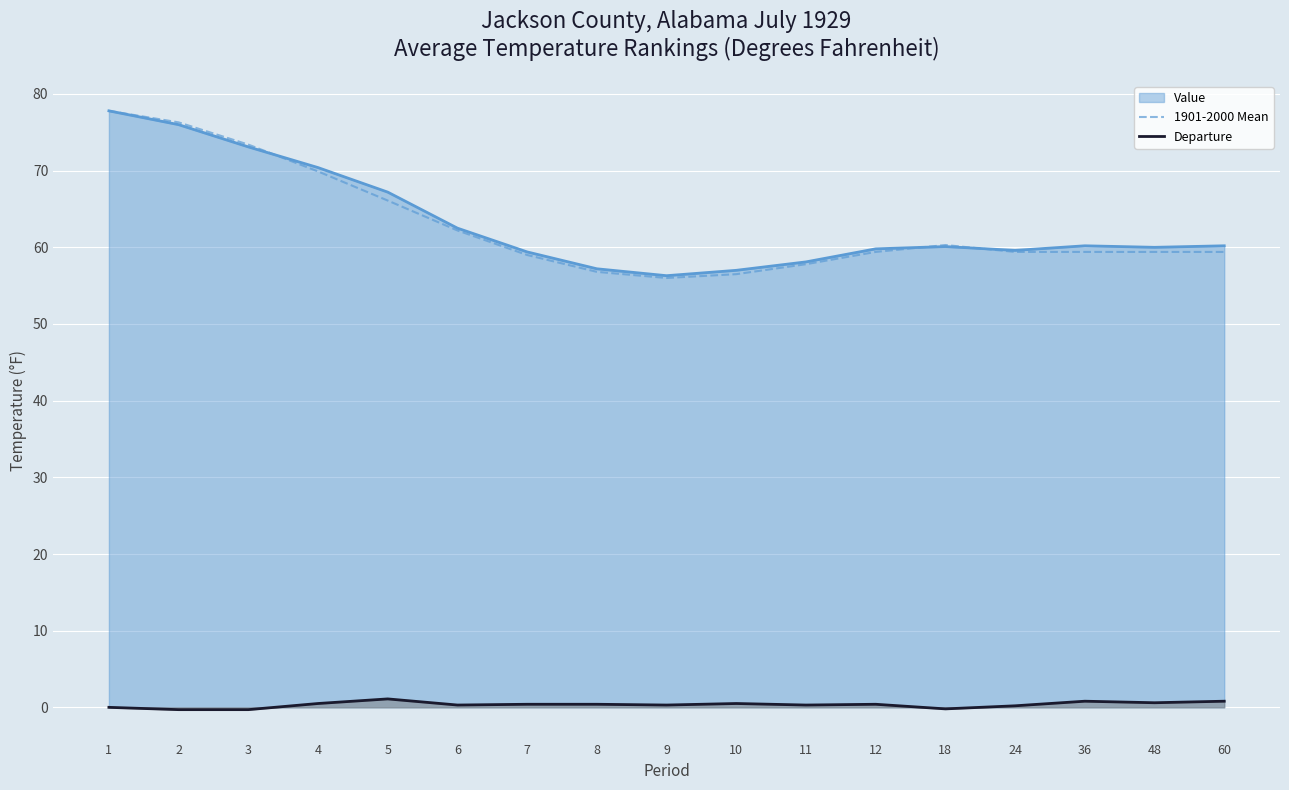

How many interior local valleys does the 1901-2000 Mean series have?

1